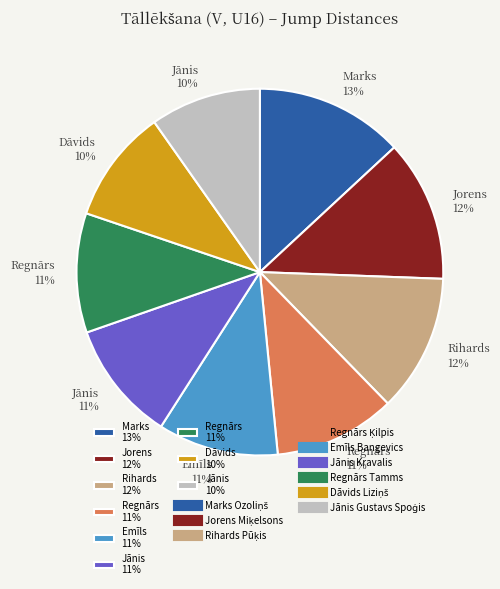

How many segments does this pie chart have?

9